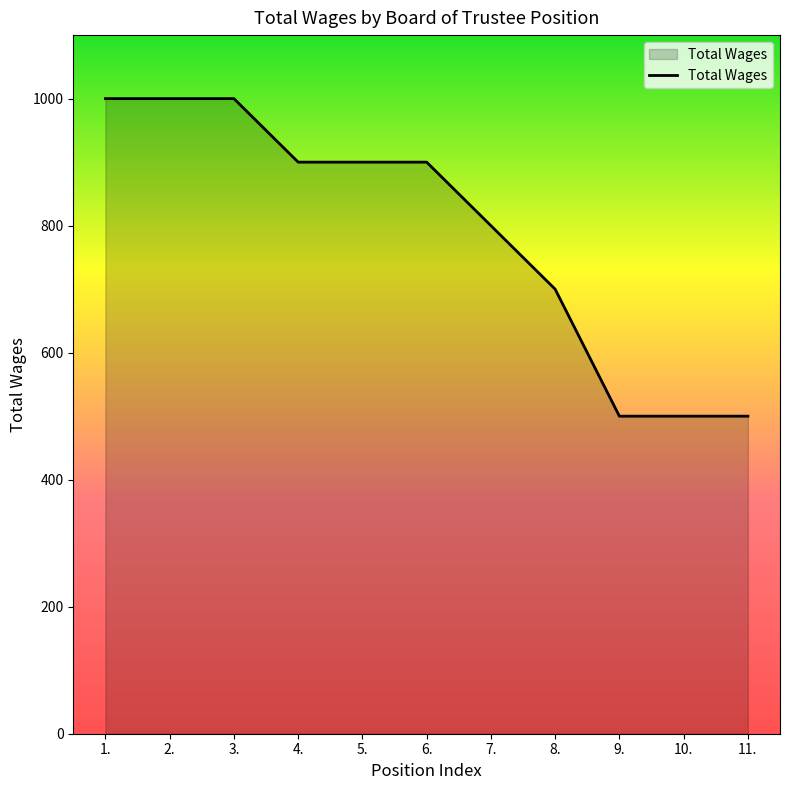

Approximately how many times larger is the value at 3. compared to 2.?

1.0